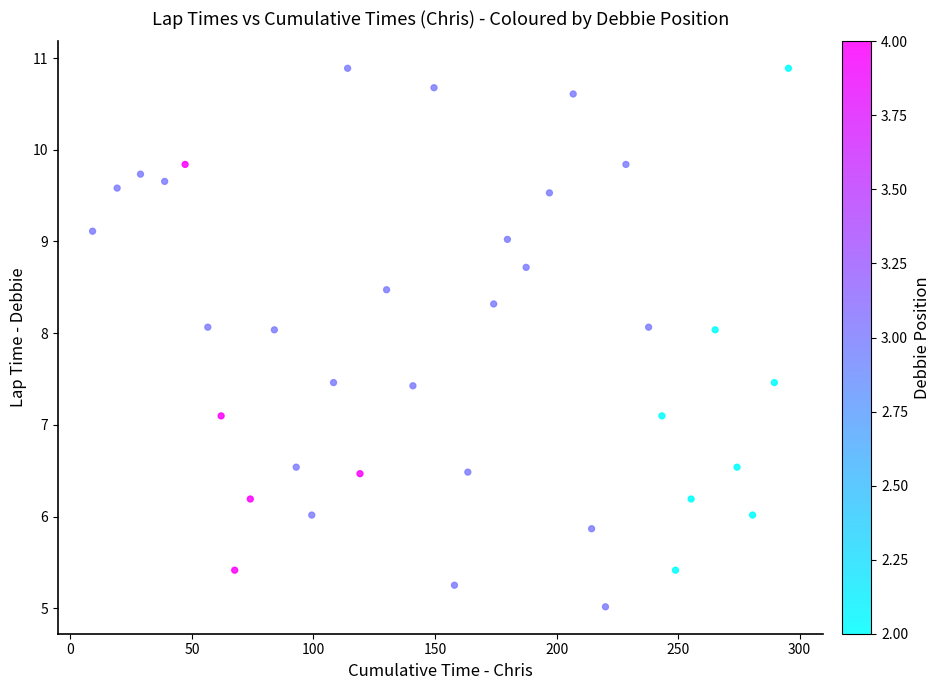

What is the range of Y values (max minus min)?

5.9